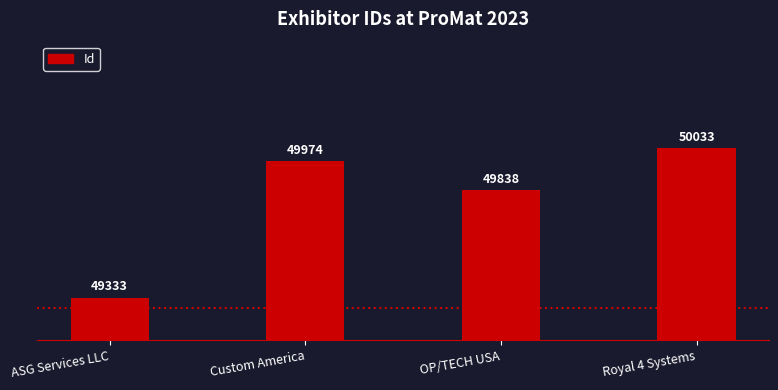

Reading left to right, what are all the values shown in this chart?

49333	49974	49838	50033